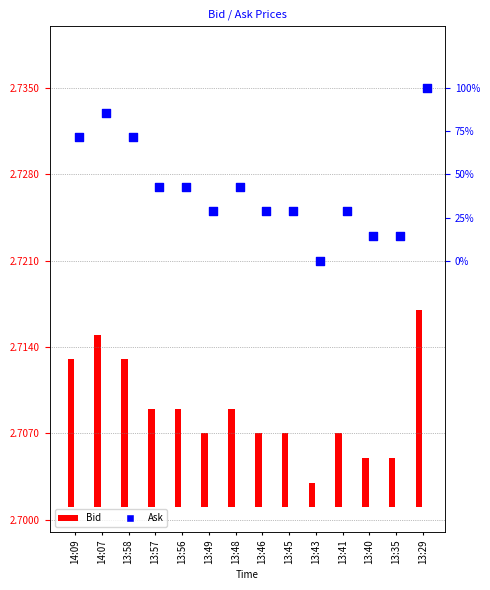

Which has a higher value, 13:41 or 13:35?

13:41